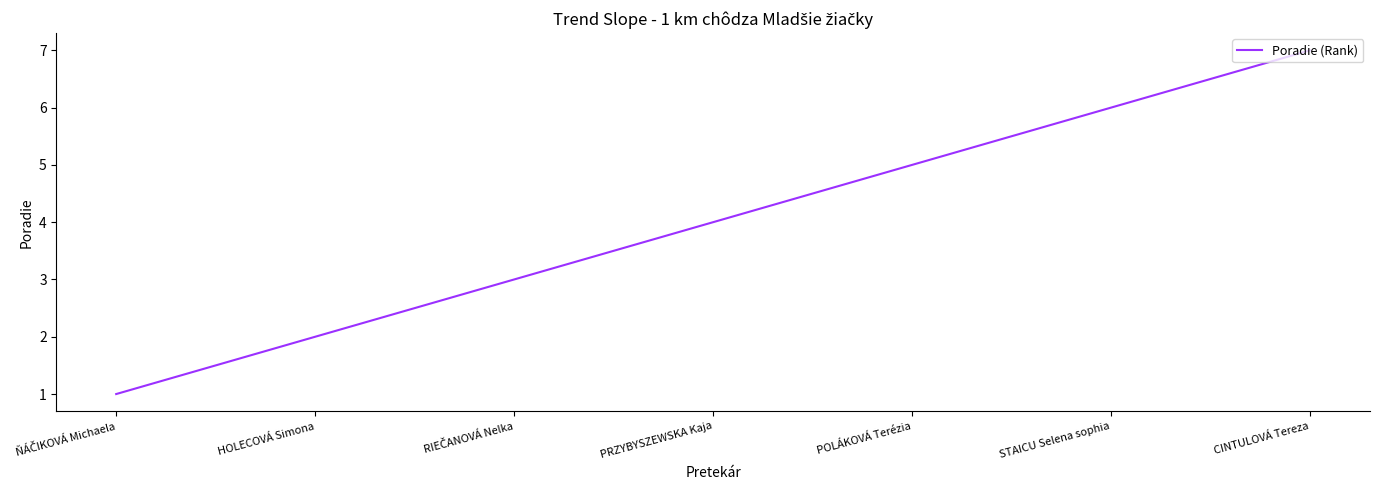

Reading right to left, what are all the values shown in this chart?

7	6	5	4	3	2	1